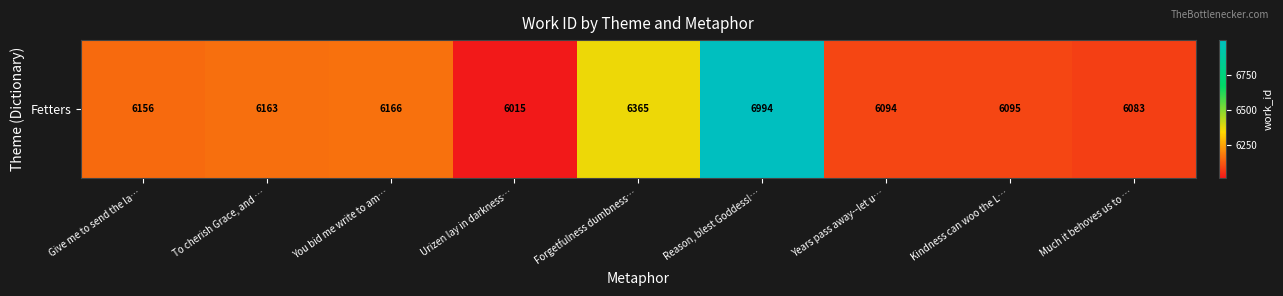

Which category has the lowest value across all series?

Urizen lay in darkness…